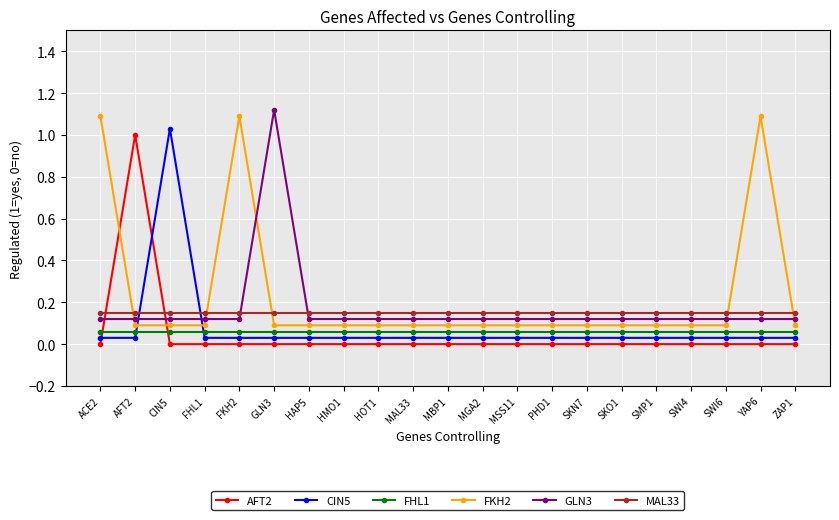

The value of FHL1 at MBP1 is 0.0. True or false?

False